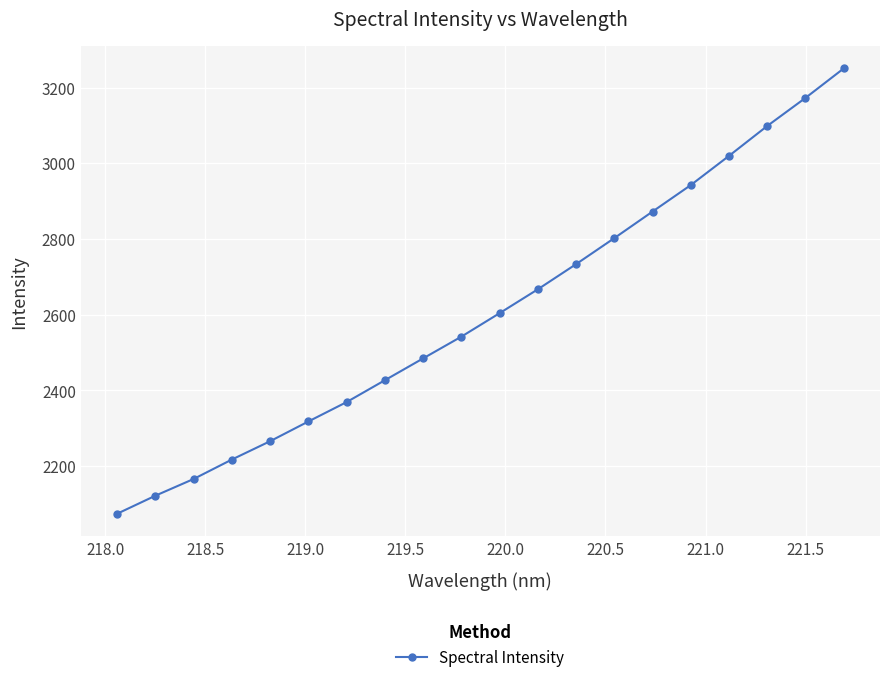

What is the value of the 1st point from the left?

2074.3